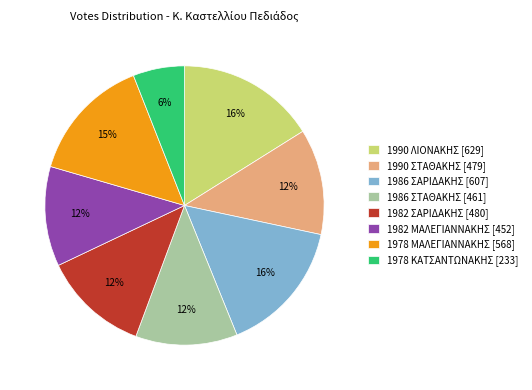

Is it true that 1978 ΜΑΛΕΓΙΑΝΝΑΚΗΣ is 15% of the pie?

True